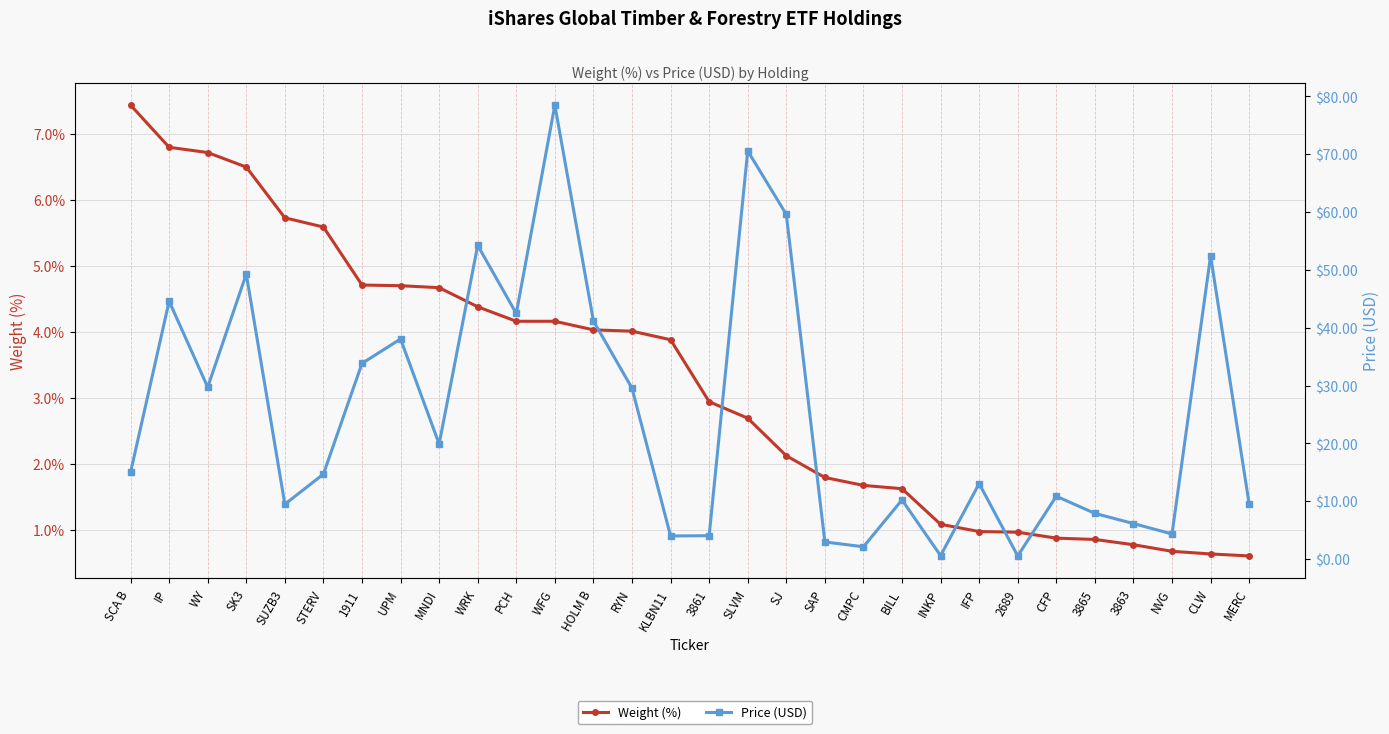

Reading left to right, transcribe all the data shown in this chart.

Weight (%): 7.4	6.8	6.7	6.5	5.7	5.6	4.7	4.7	4.7	4.4	4.2	4.2	4.0	4.0	3.9	2.9	2.7	2.1	1.8	1.7	1.6	1.1	1.0	1.0	0.9	0.8	0.8	0.7	0.6	0.6
Price (USD): 15.0	44.6	29.7	49.3	9.5	14.7	33.8	38.0	19.9	54.2	42.5	78.5	41.2	29.5	4.0	4.0	70.6	59.6	3.0	2.1	10.2	0.6	13.0	0.5	10.9	7.9	6.1	4.3	52.4	9.5